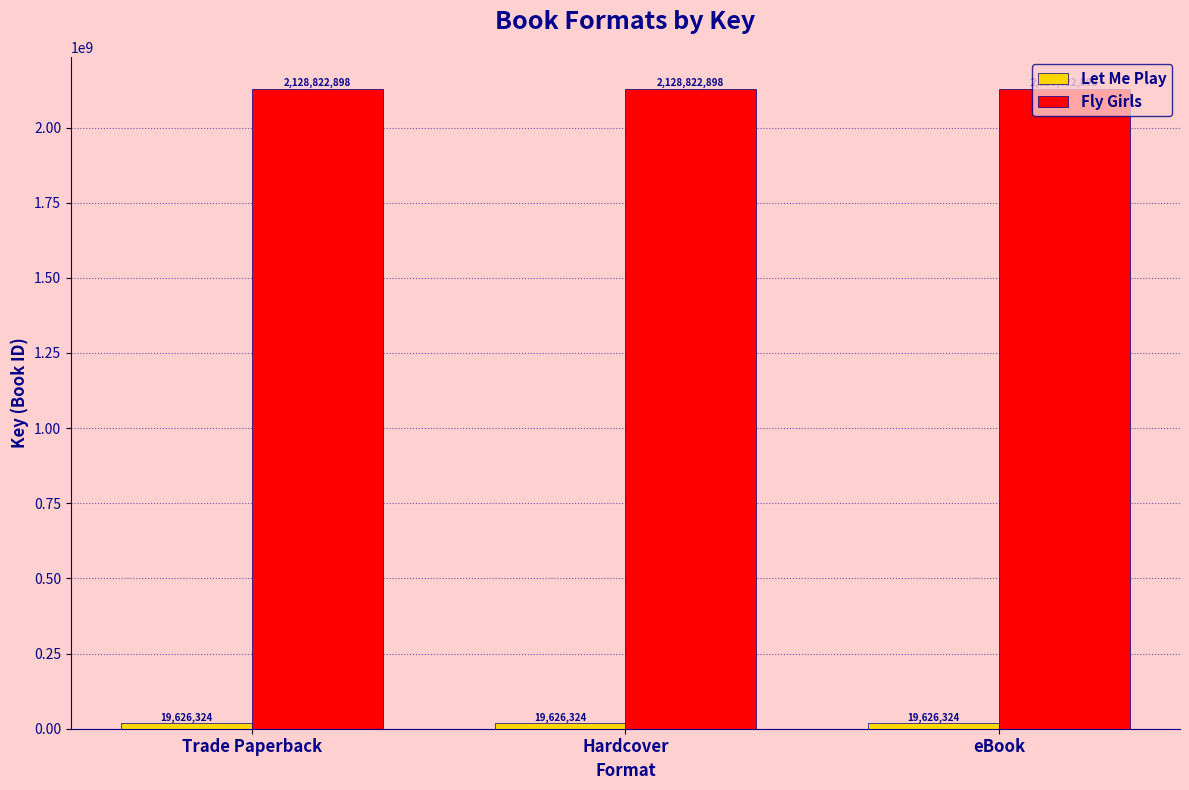

True or false: Fly Girls has a value of 3447215997 at eBook.

False